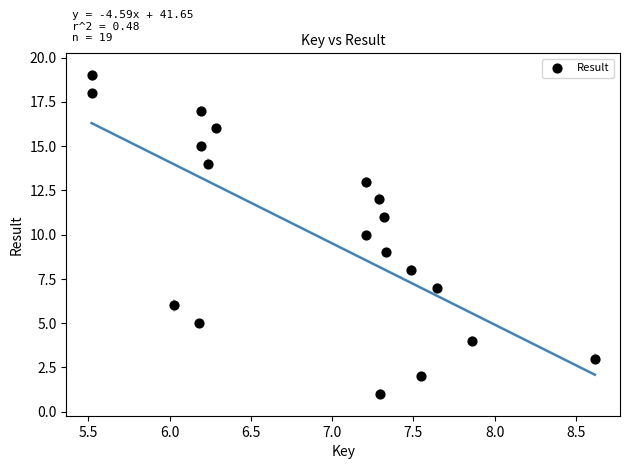

What is the range of Y values (max minus min)?

18